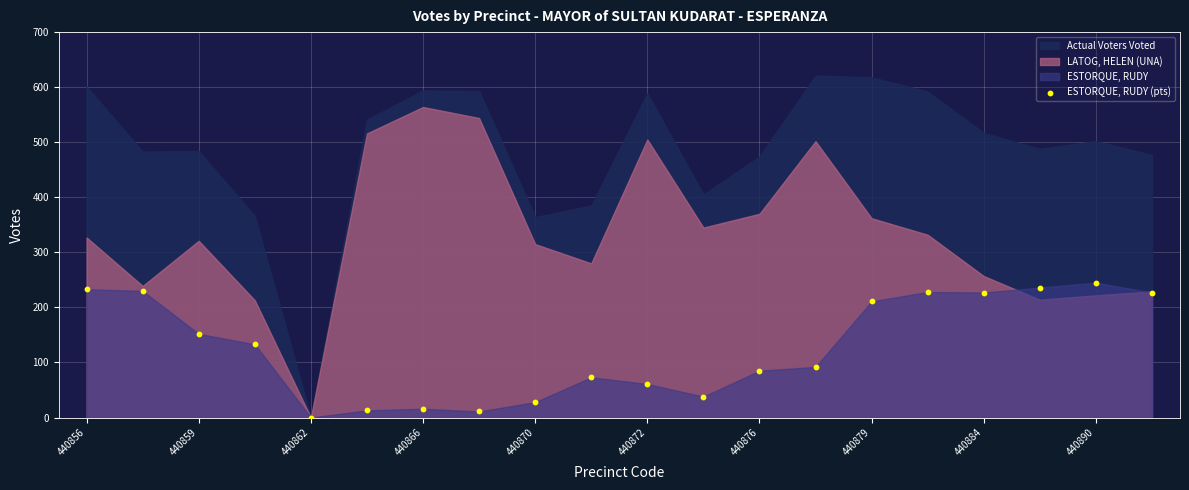

What is the range of Y values (max minus min)?

245